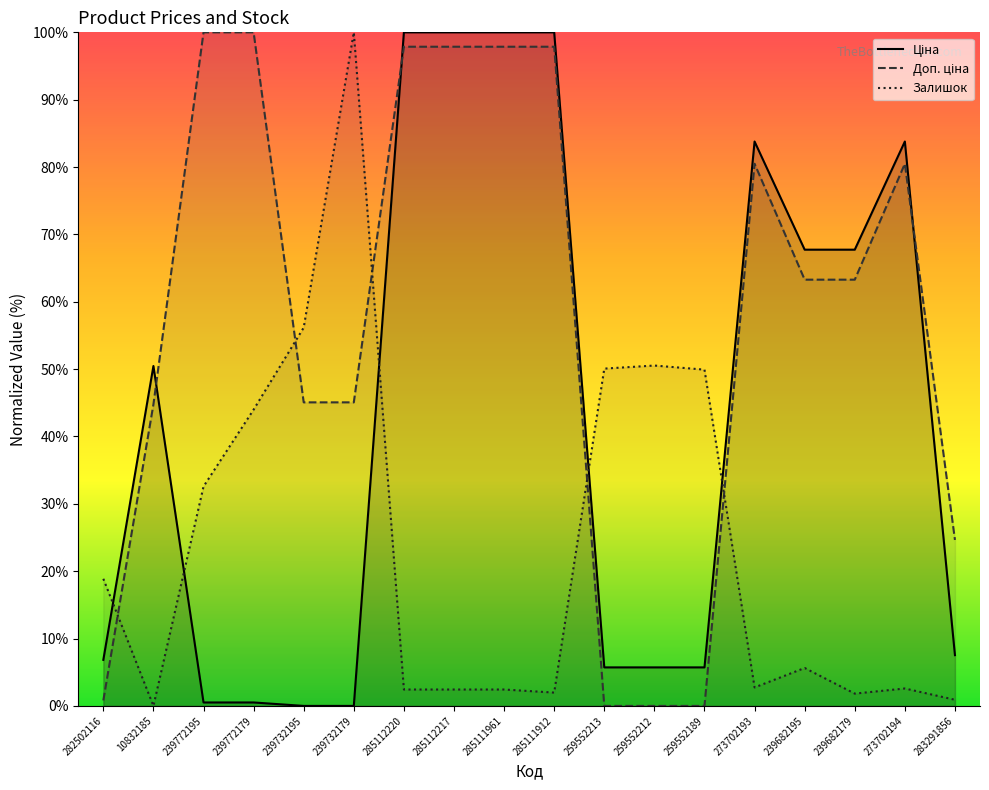

Which series changed the most between 285111961 and 283291856?

Ціна